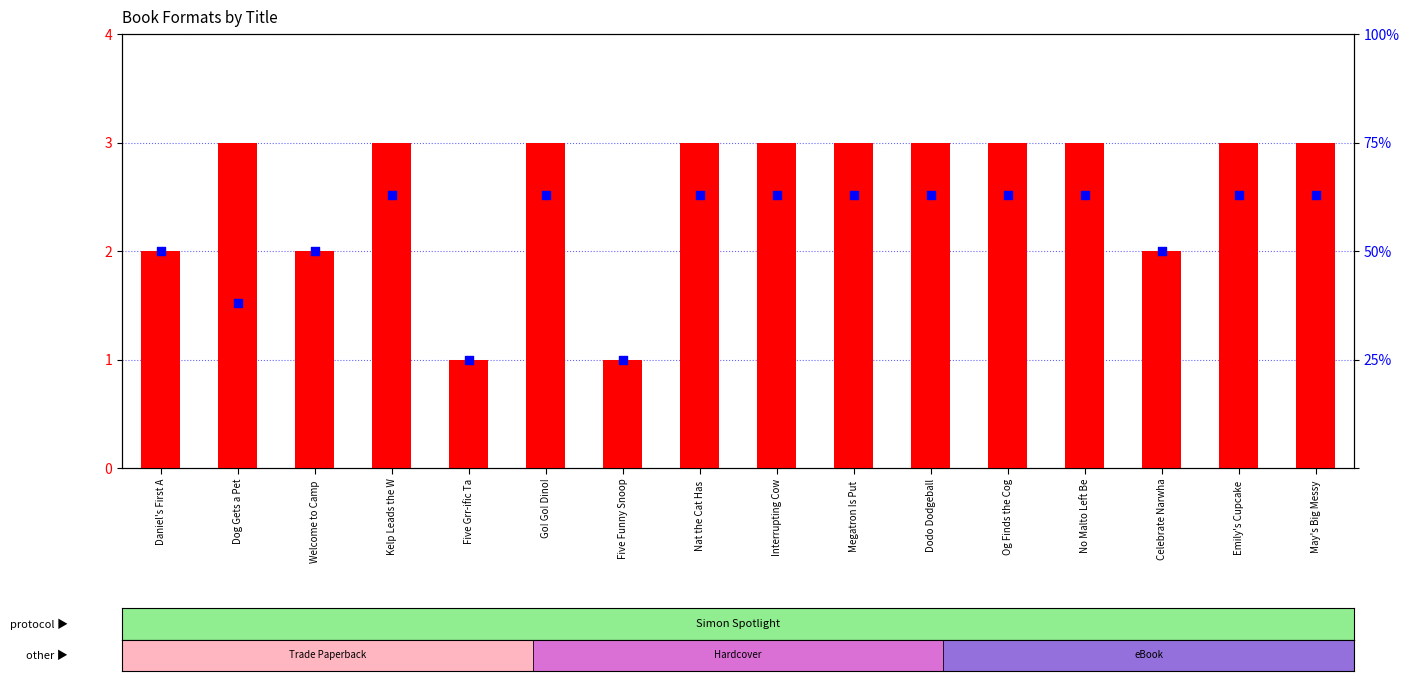

Which series has the largest total across all categories?

percentile rank within the sample